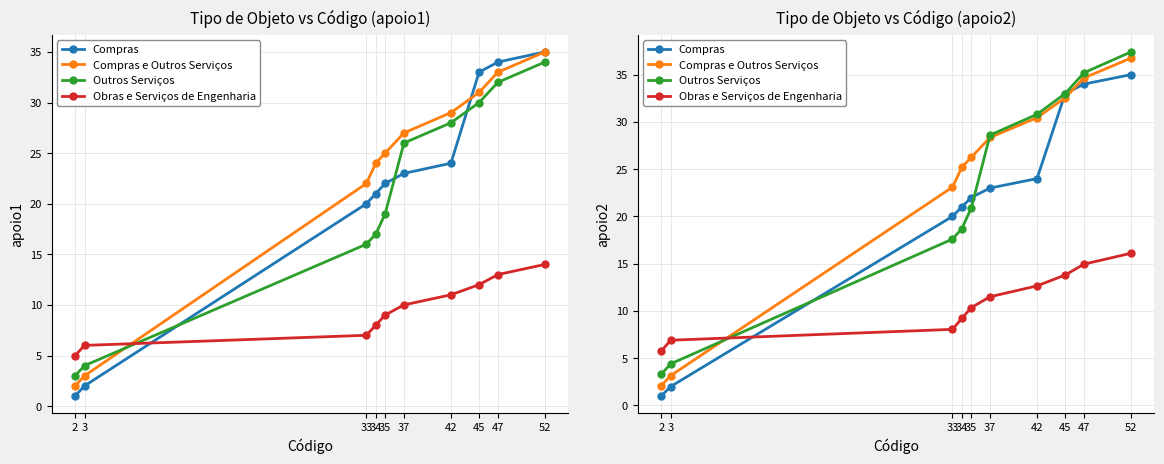

What is the value of the Obras e Serviços de Engenharia point at the 2nd from the left?

6.9